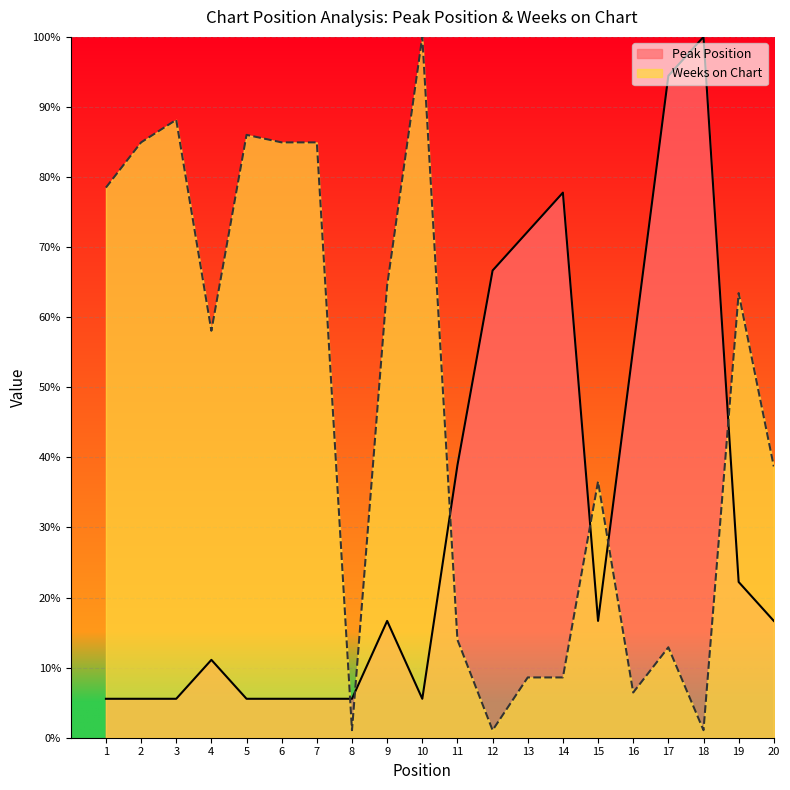

How many data points in Weeks on Chart are above 58?

10